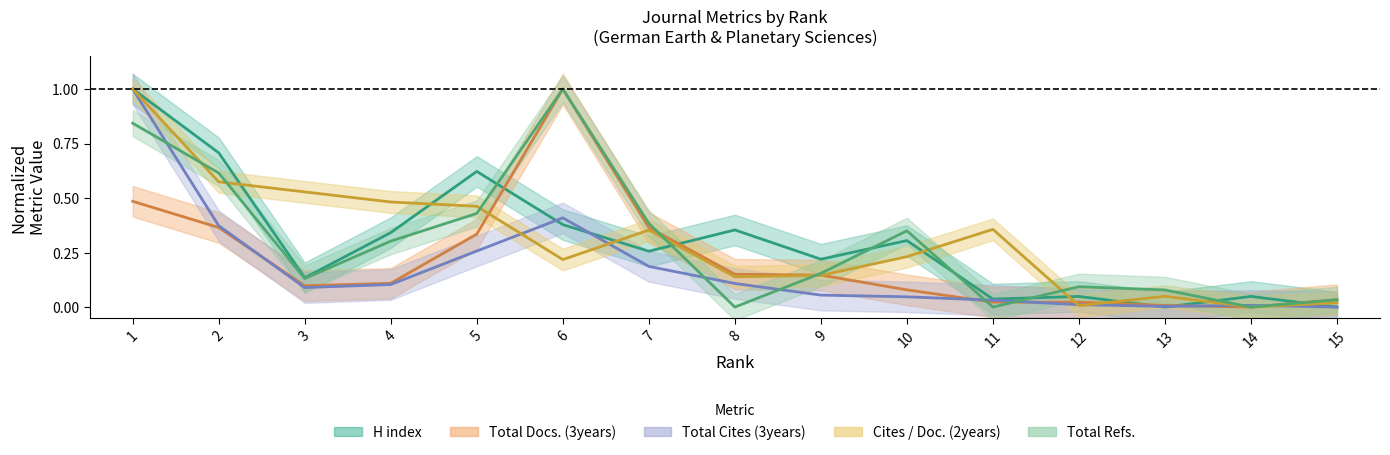

What is the difference between the second highest and second lowest values in the H index series?

0.7